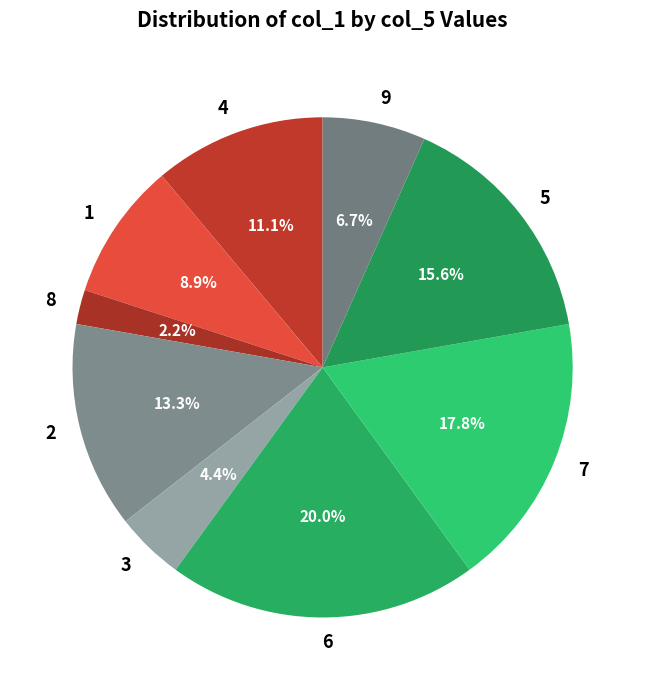

Is 9 the majority of the pie?

No